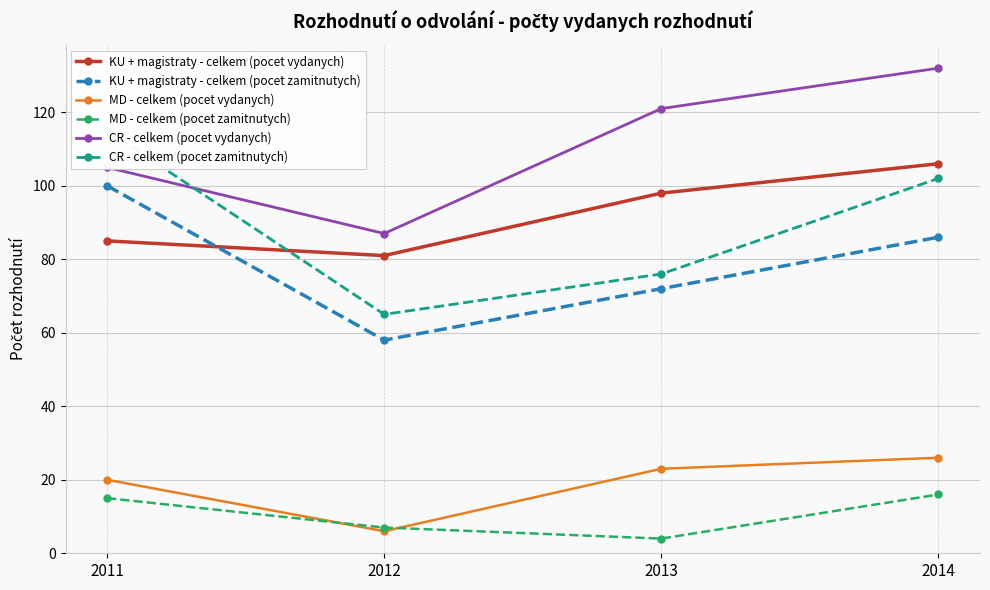

What is the value of the MD - celkem (pocet zamitnutych) point at the 1st from the left?

15